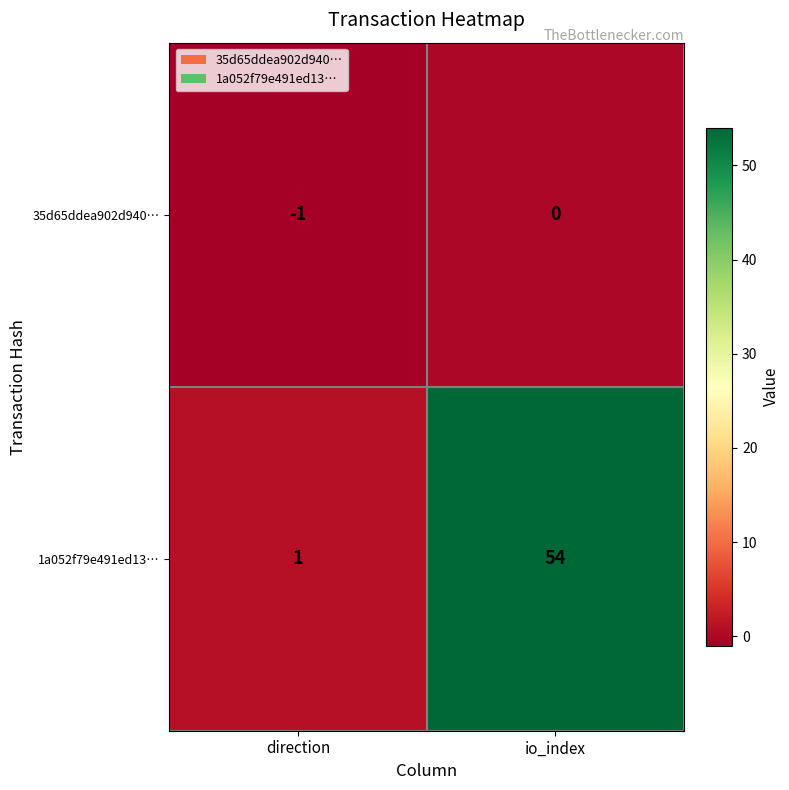

What value does the 1a052f79e491ed13… series have at io_index?

54